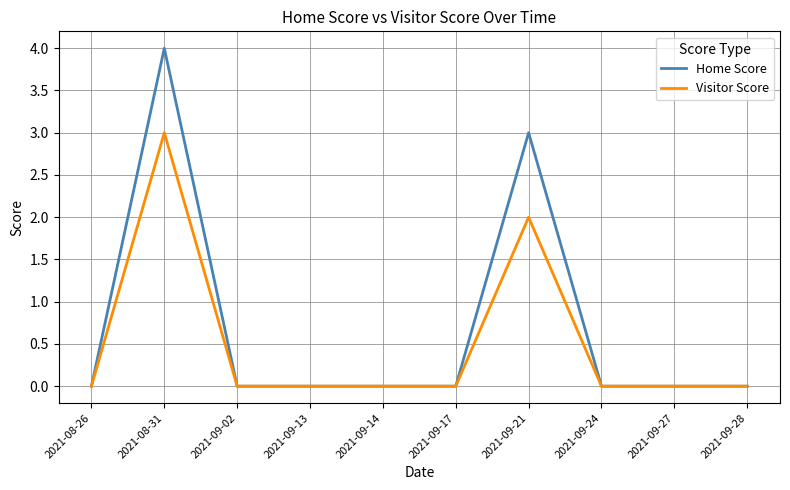

List the series in order of their peak value, highest first.

Home Score, Visitor Score